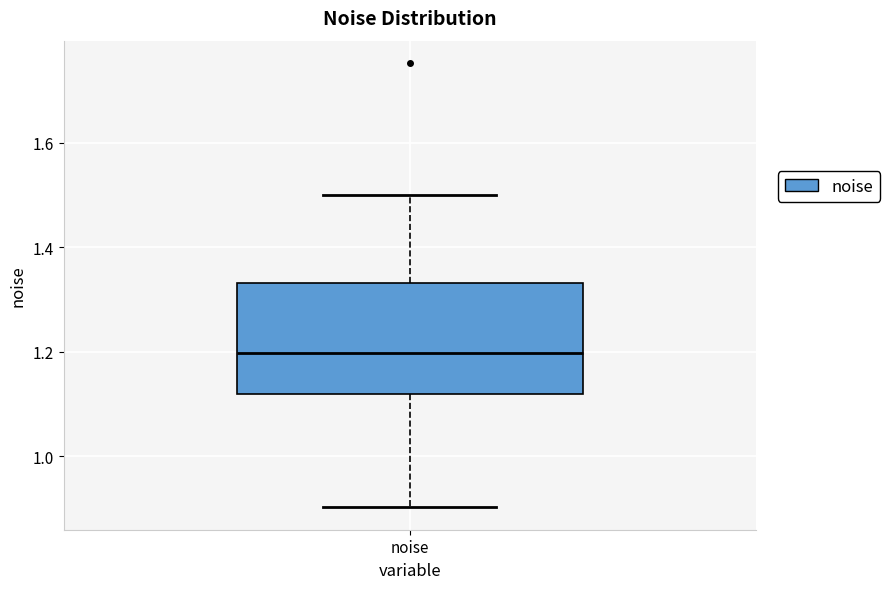

Where does the lower whisker of the box for noise end on the y-axis? The values are not printed on the chart, so give them approximately, as read against the axis.

0.90